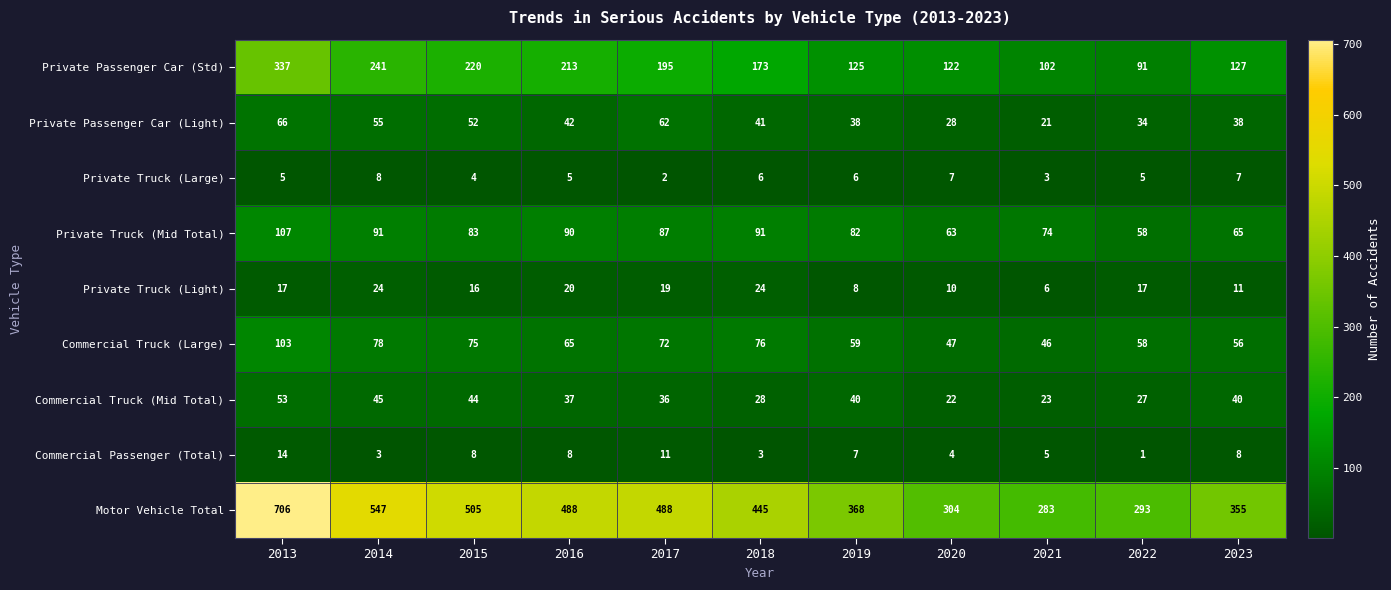

What is the minimum value shown in the chart?

1